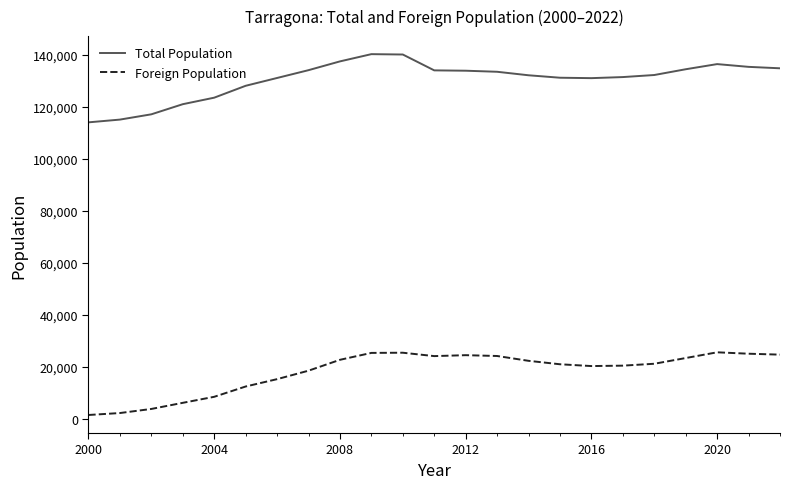

What is the difference between the maximum and minimum values in the Foreign Population series?

24107